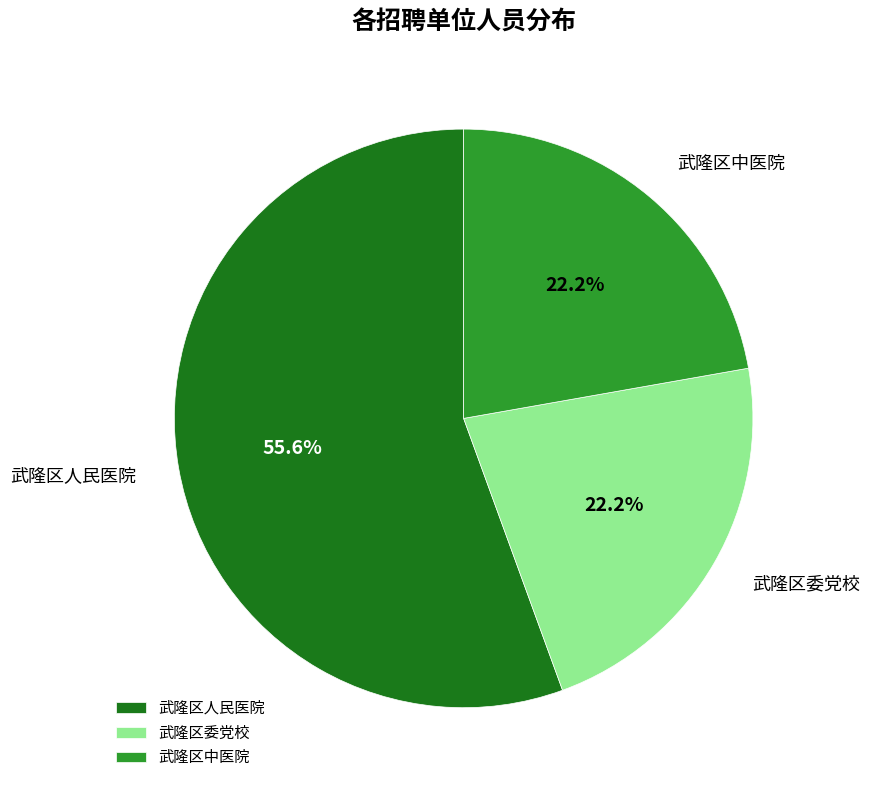

What is the total percentage of 武隆区人民医院 and 武隆区委党校?

77.8%